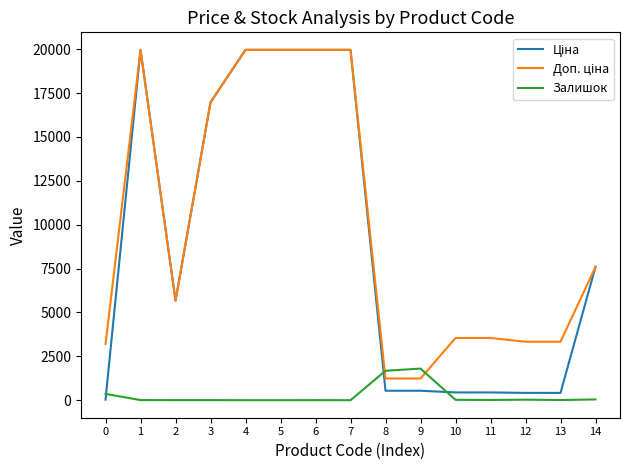

What is the greatest value displayed?

19964.2